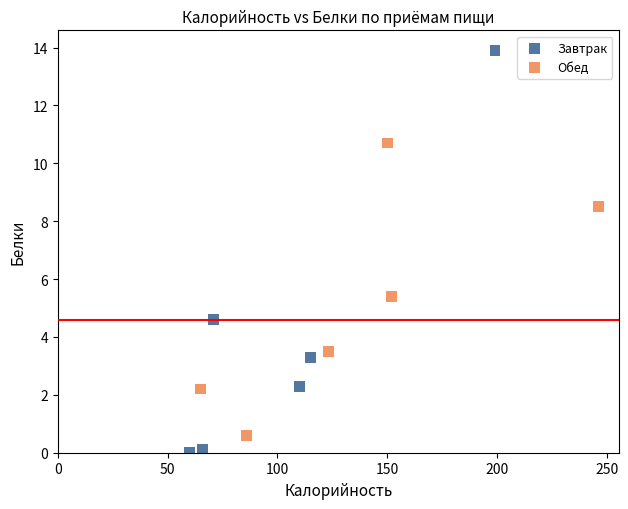

Which series contains the highest Y value?

Завтрак